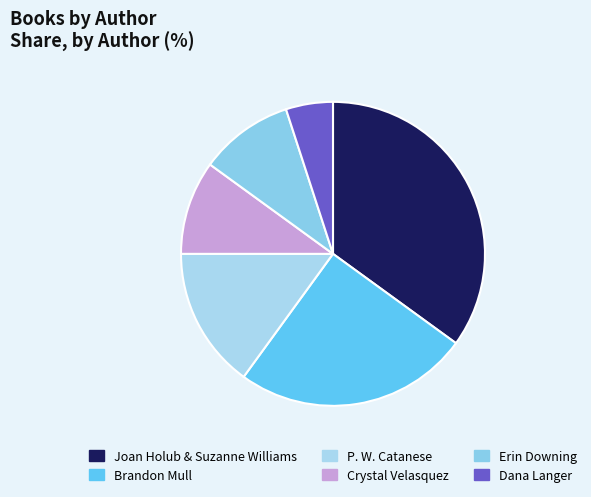

Count the number of slices in the pie.

6